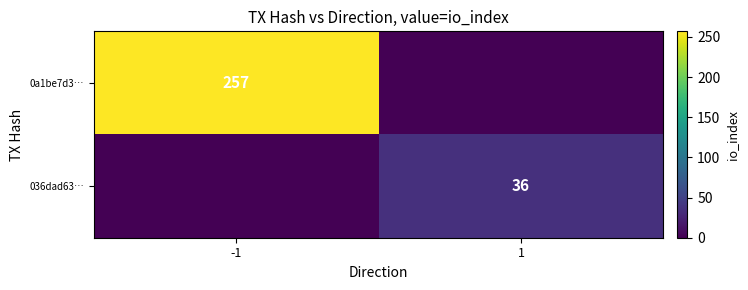

True or false: 036dad63… has a value of 49 at 1.

False